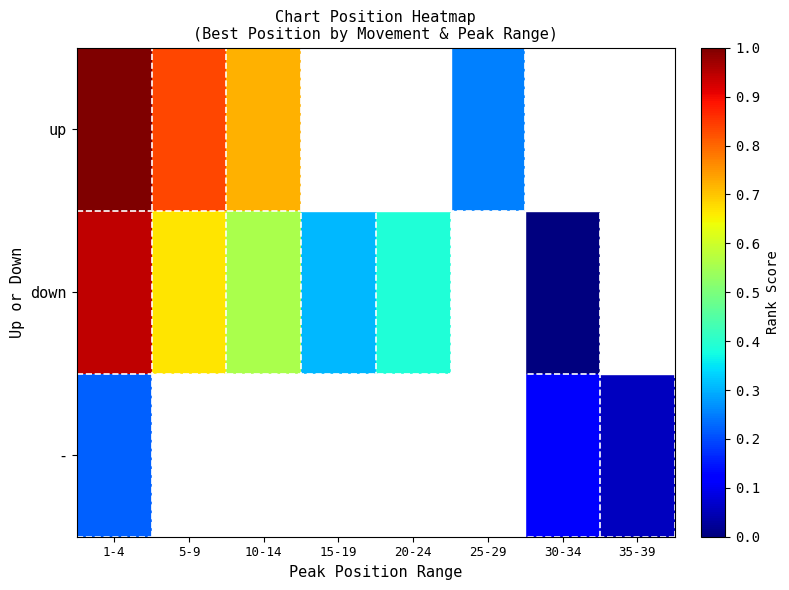

Which has a higher value, 35-39 or 15-19?

15-19